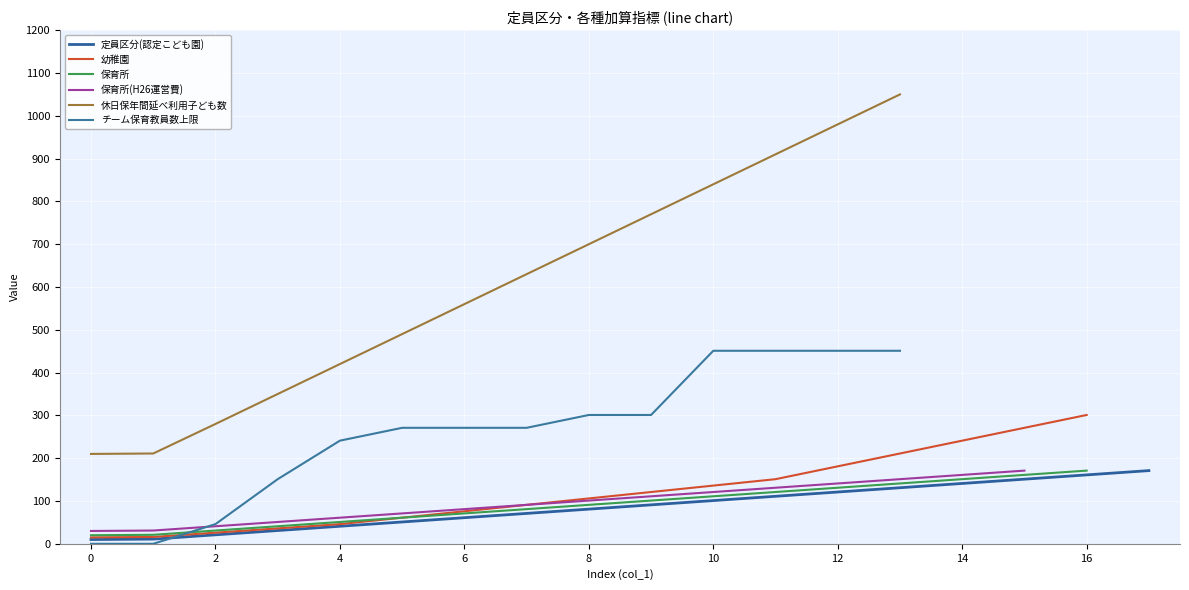

What is the maximum value for 定員区分(認定こども園)?

171